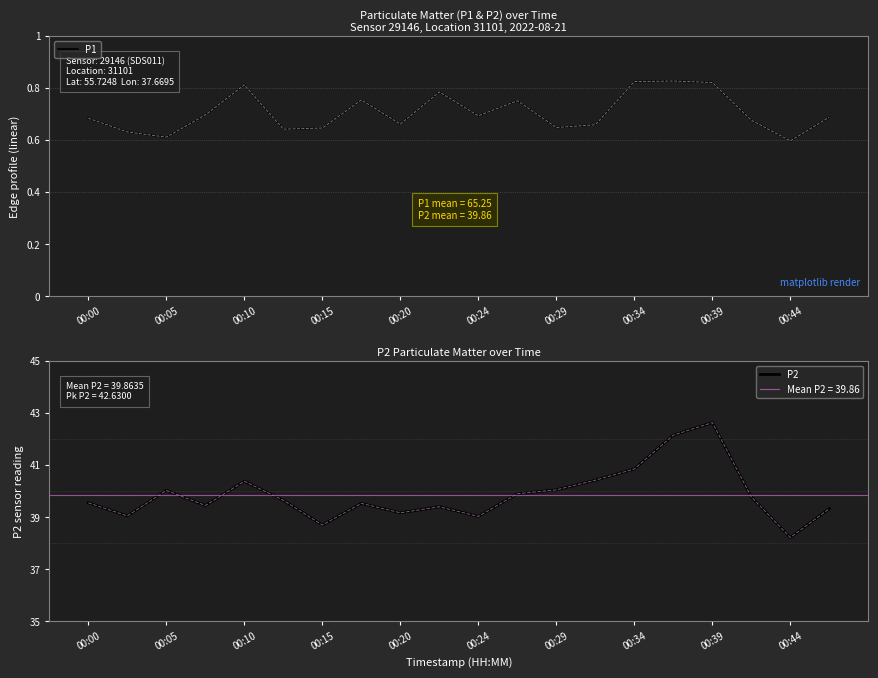

What position from the right is 00:00?

20